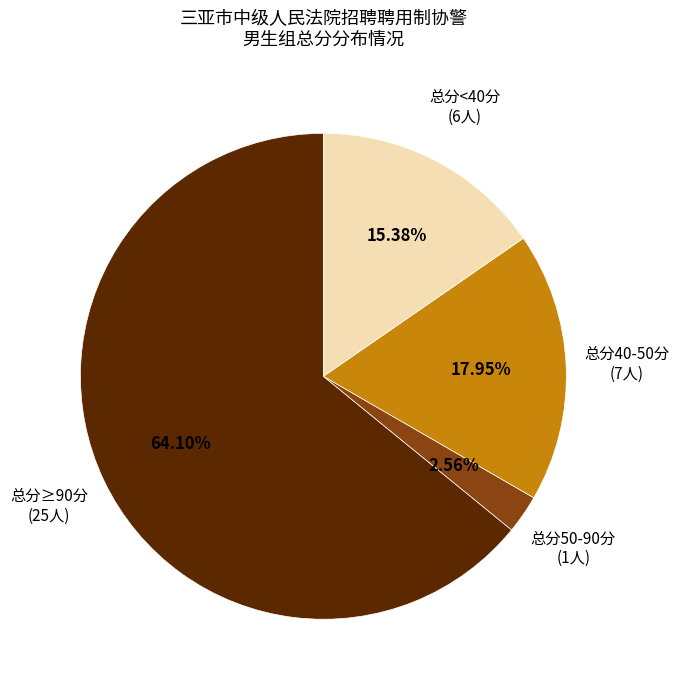

Is there a majority slice in this chart?

Yes